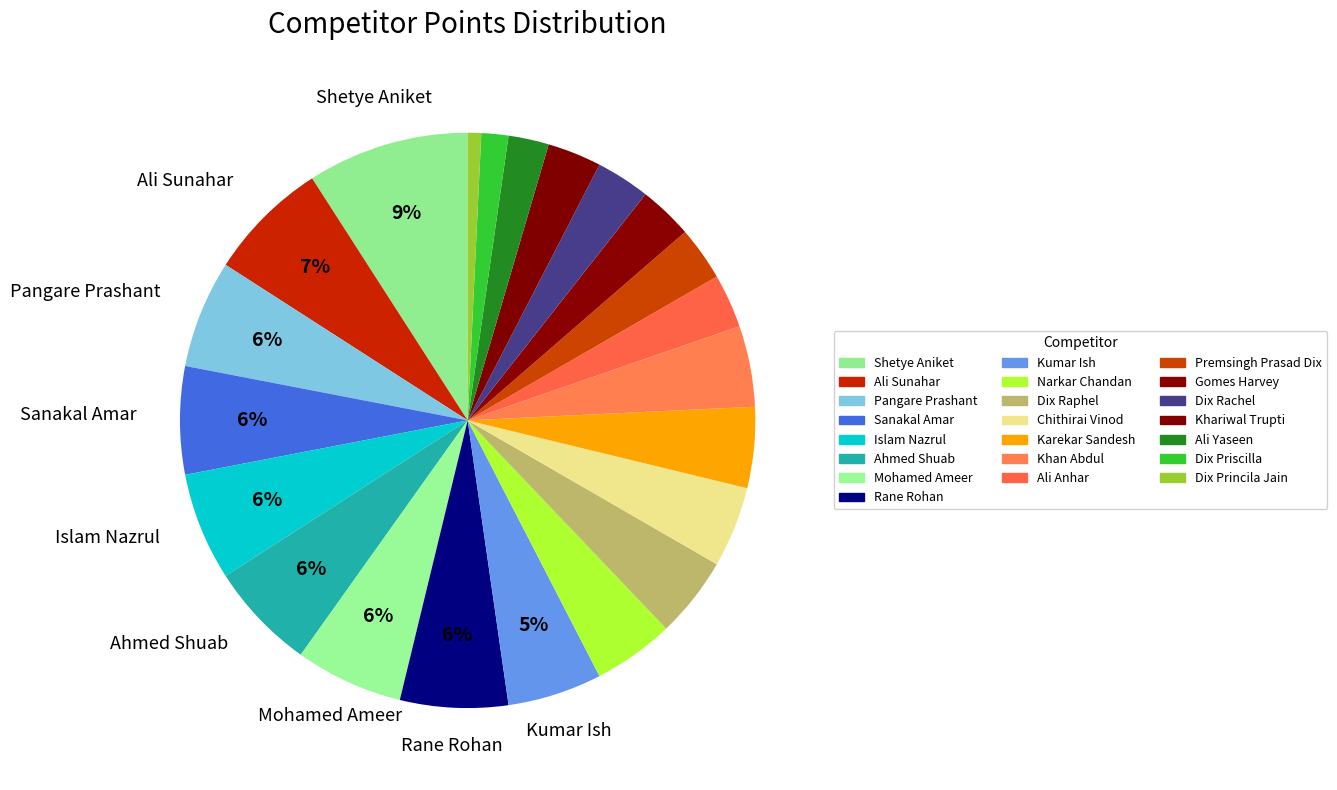

What percentage is the Ali Yaseen slice, to the nearest percent?

2%